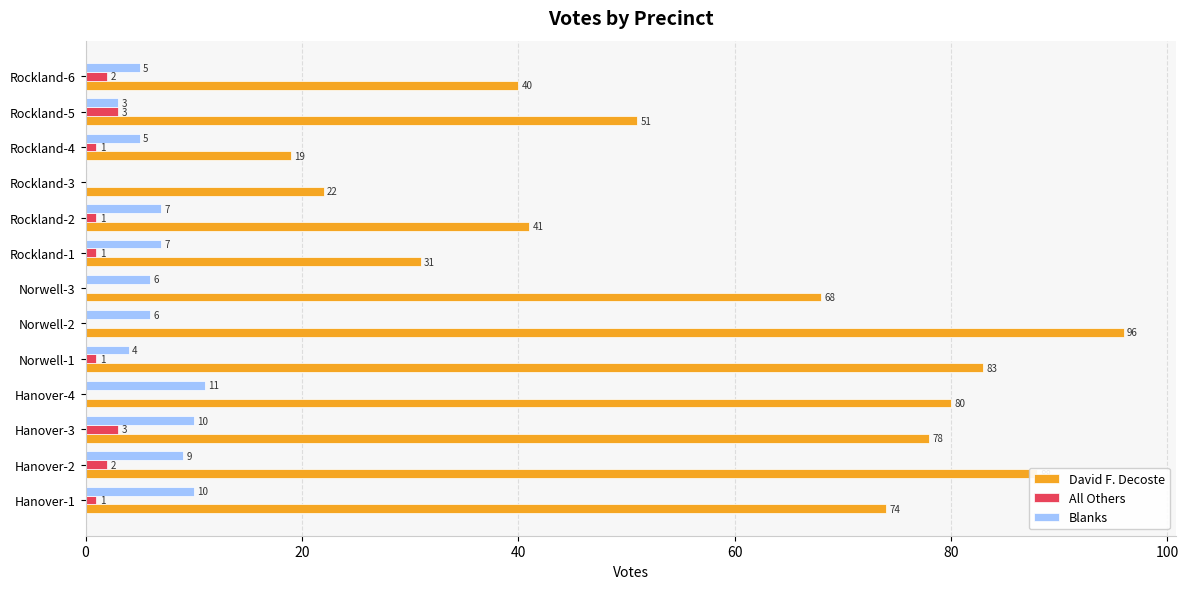

What is the sum of all All Others values?

15